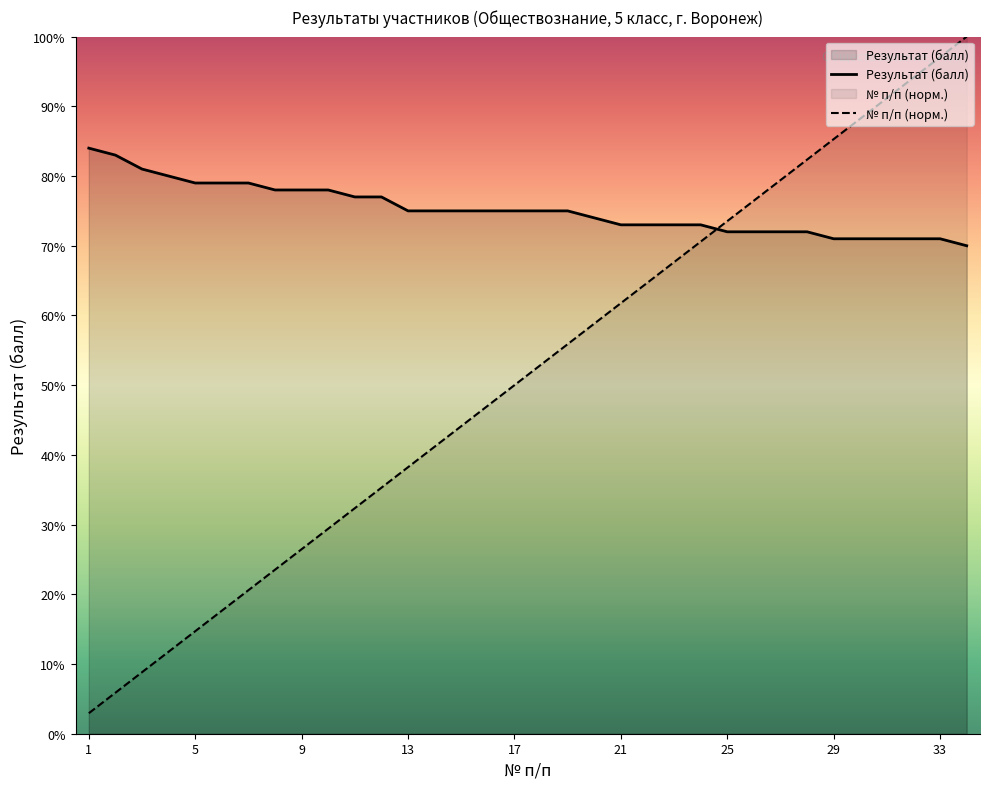

What is the sum of the Результат (балл) values at 25 and 2?

155.0